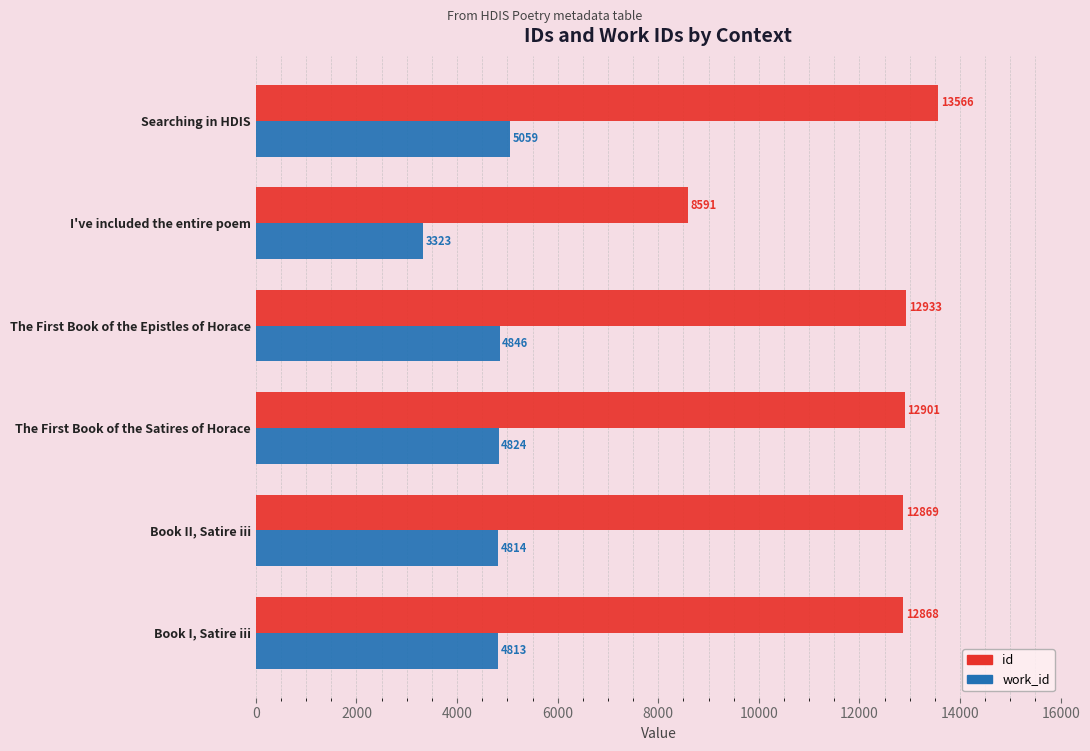

List the labels in order of id value, largest first.

Searching in HDIS, The First Book of the Epistles of Horace, The First Book of the Satires of Horace, Book II, Satire iii, Book I, Satire iii, I've included the entire poem